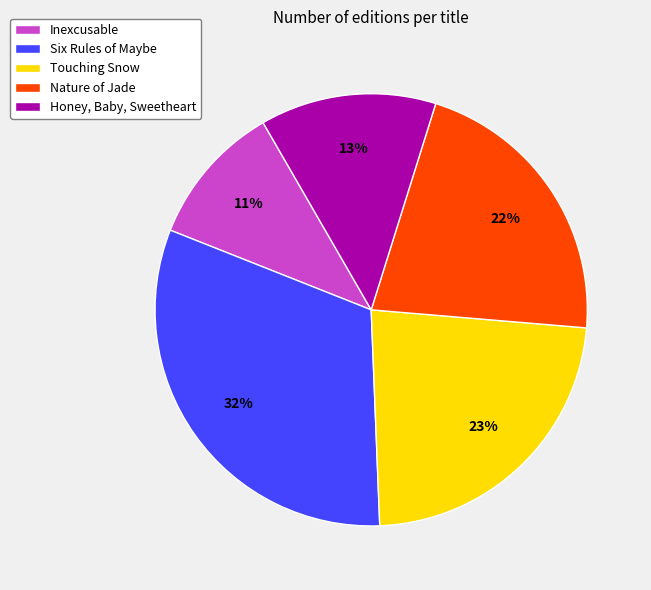

To the nearest percent, what percentage of the pie is Nature of Jade?

22%